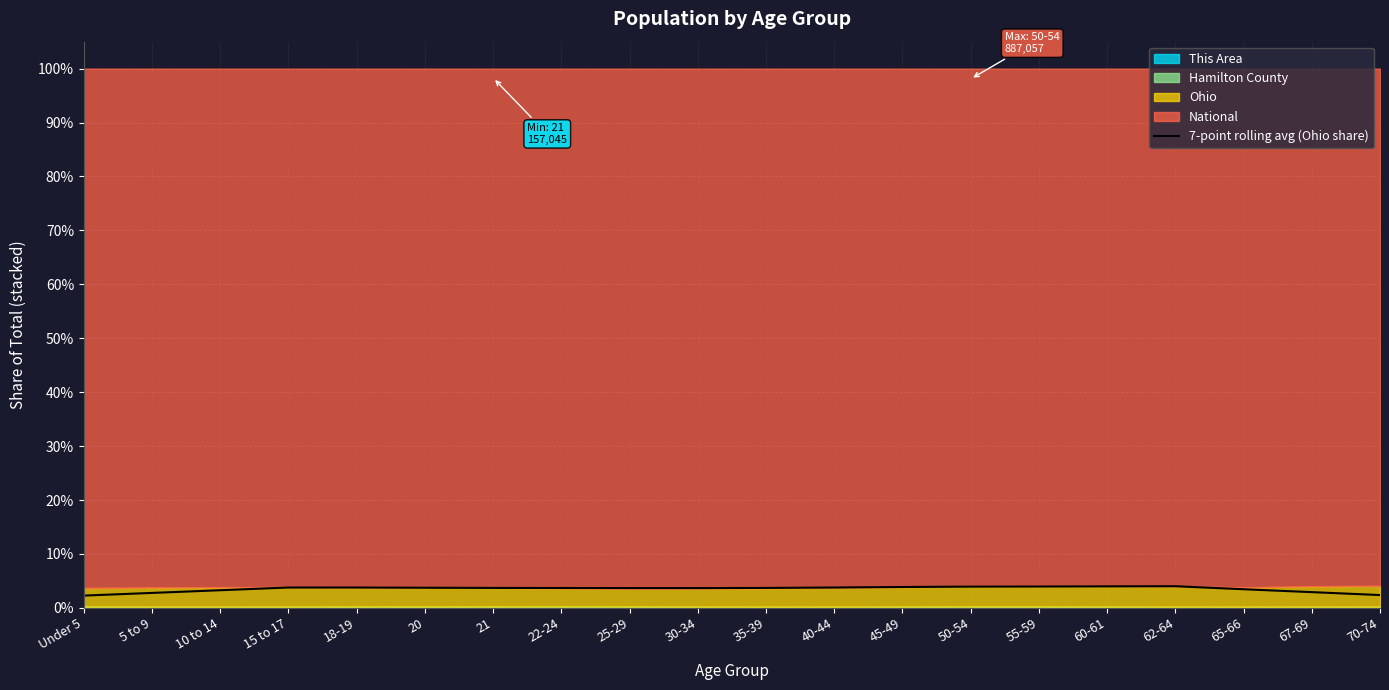

What position from the right is 62-64?

4